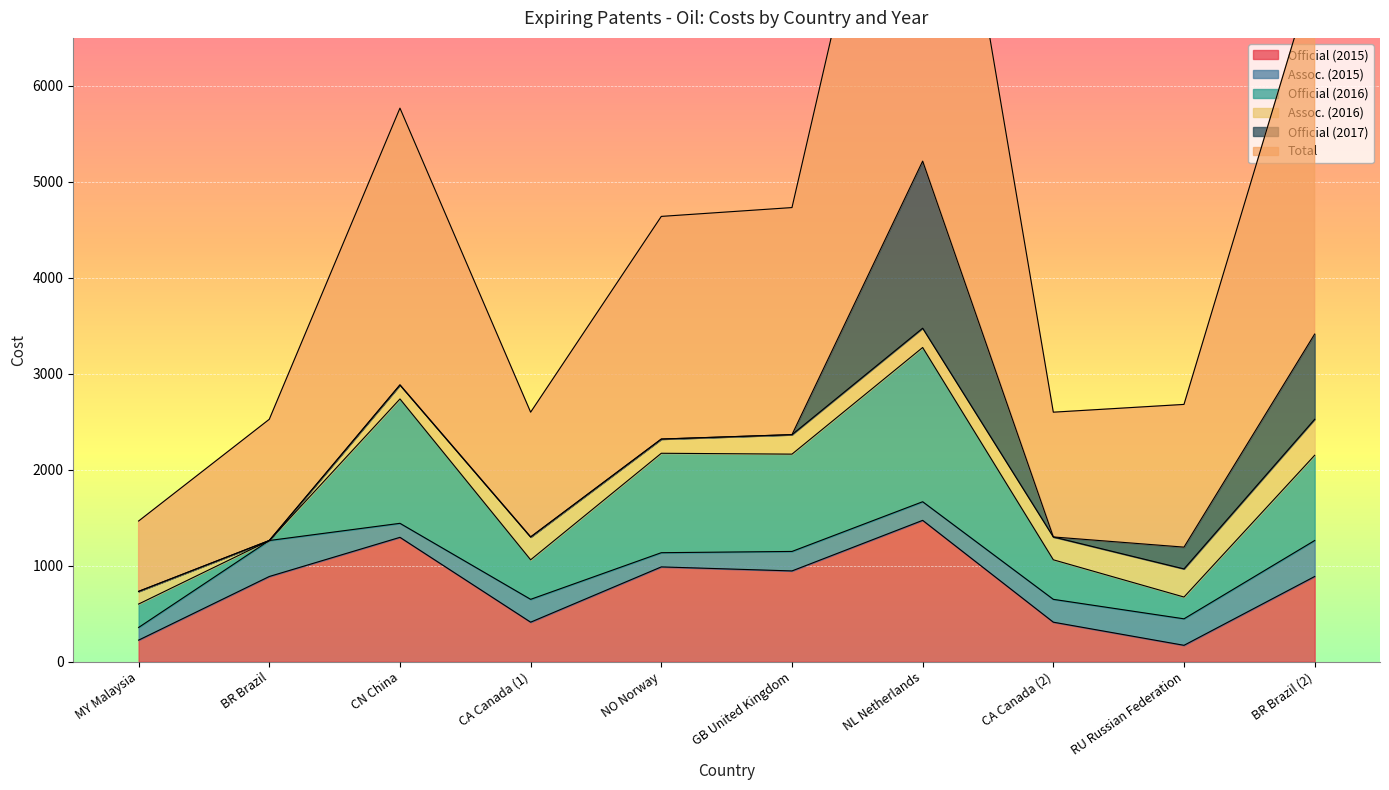

What is the sum of the Assoc. (2016) values at RU Russian Federation and NL Netherlands?

494